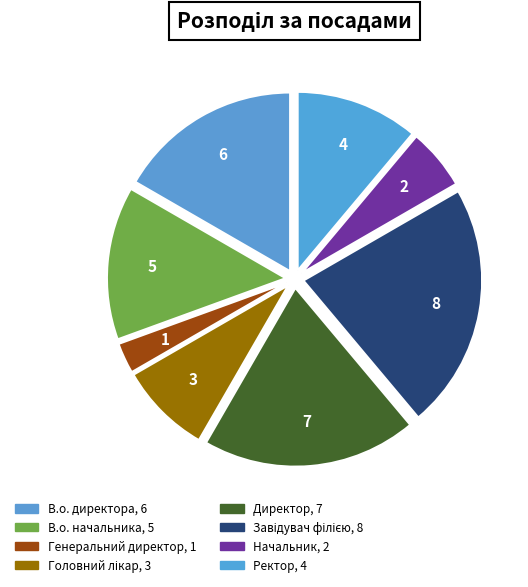

How many slices are in this pie chart?

8